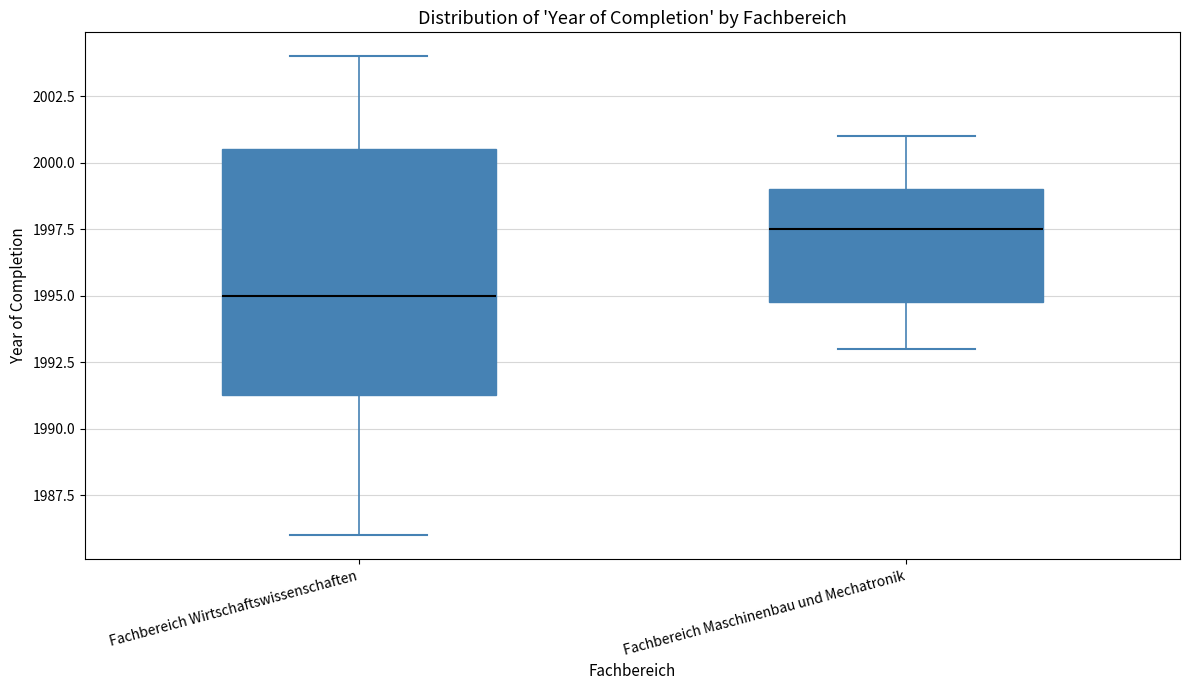

Reading left to right, read every box against the y-axis: the position of its median line, the range the box covers, and the ends of its whiskers. The values are not printed on the chart, so give them approximately, as read against the axis.

Fachbereich Wirtschaftswissenschaften: median 1995.0, box 1991.5 to 2000.5, whiskers 1986.0 to 2004.0
Fachbereich Maschinenbau und Mechatronik: median 1997.5, box 1995.0 to 1999.0, whiskers 1993.0 to 2001.0